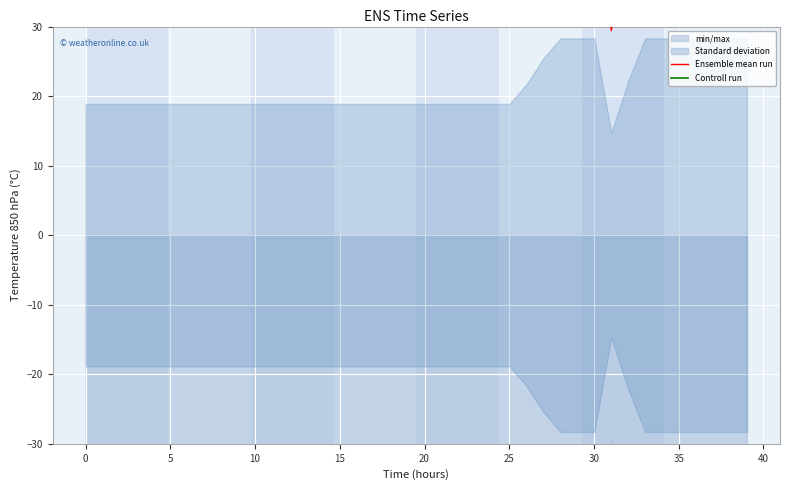

True or false: Ensemble mean run and Controll run intersect in this chart.

True